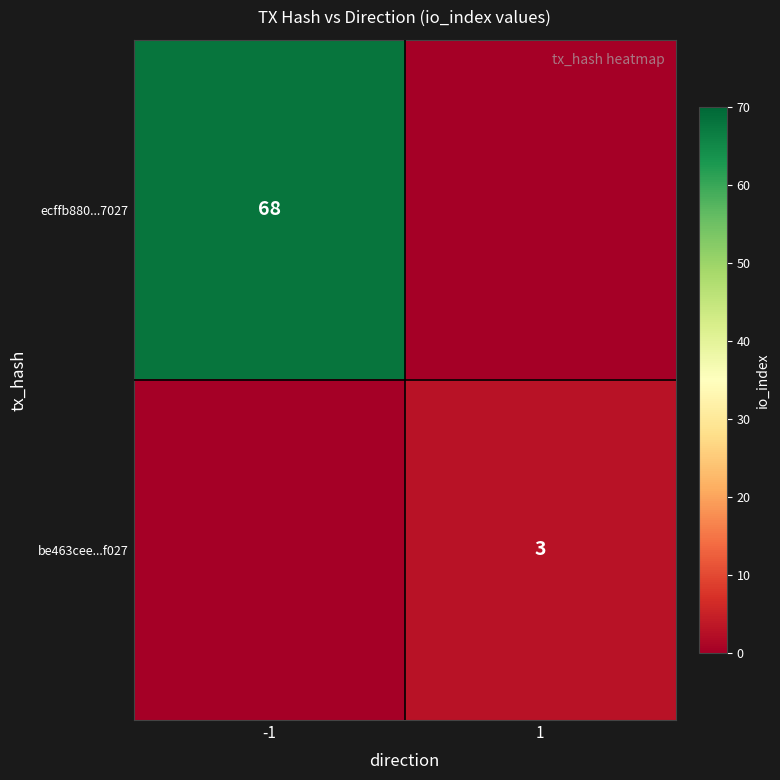

How many data points does each series have?

2